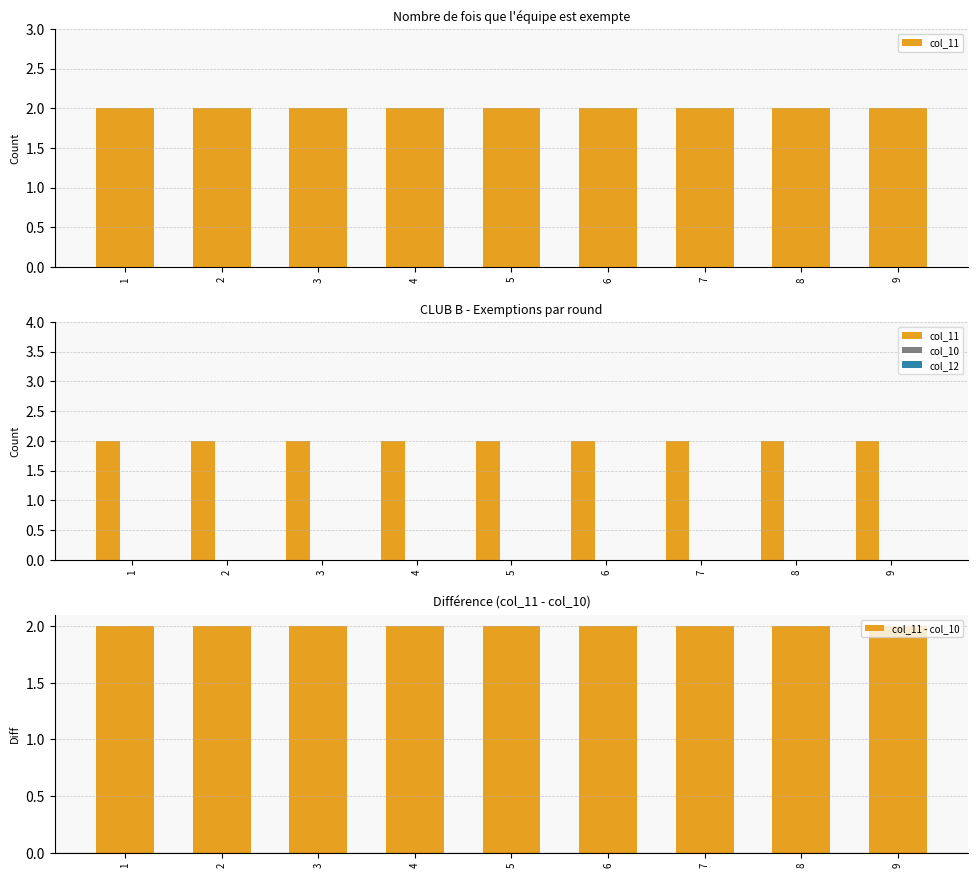

What is the difference between the highest and lowest values at 4?

2